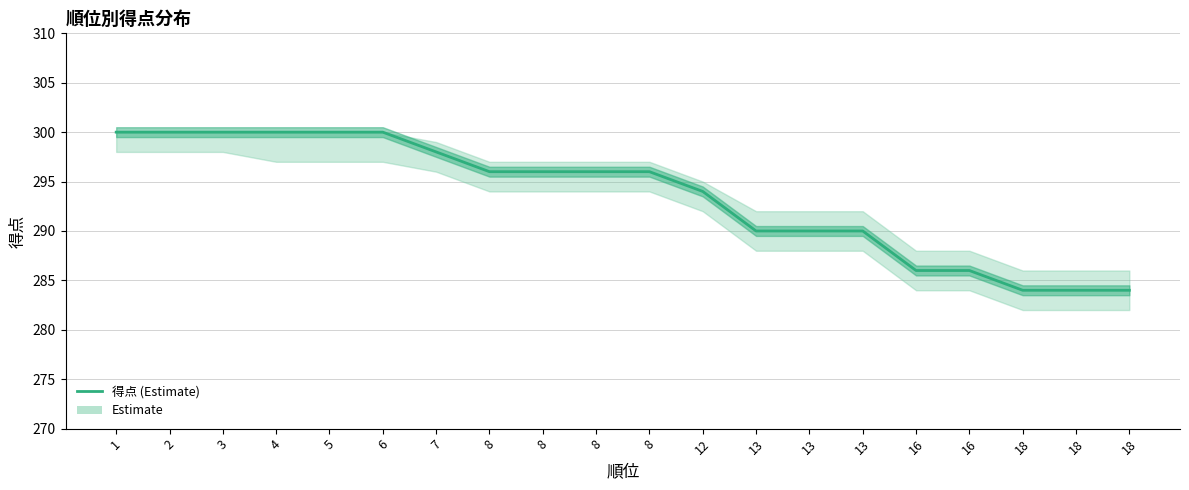

What is the sum of all values?

5870